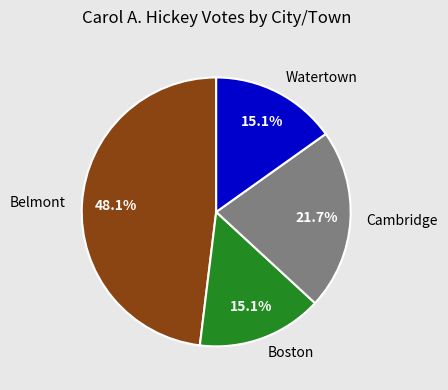

To the nearest percent, what is the difference between the Belmont and Cambridge slice percentages?

26%